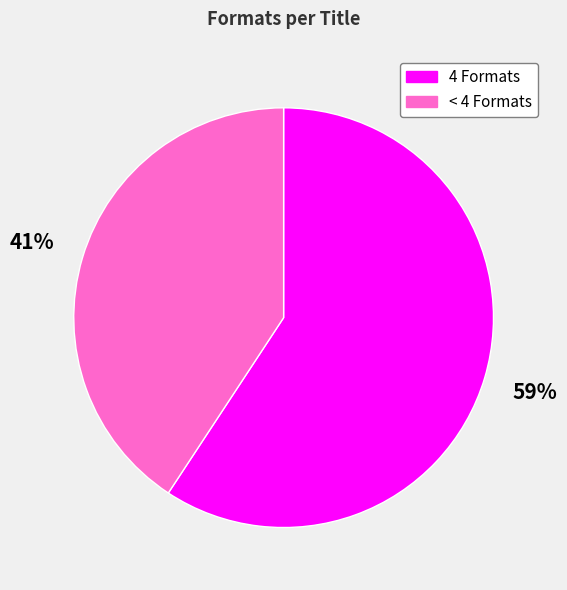

What percentage is the < 4 Formats slice, to the nearest percent?

41%